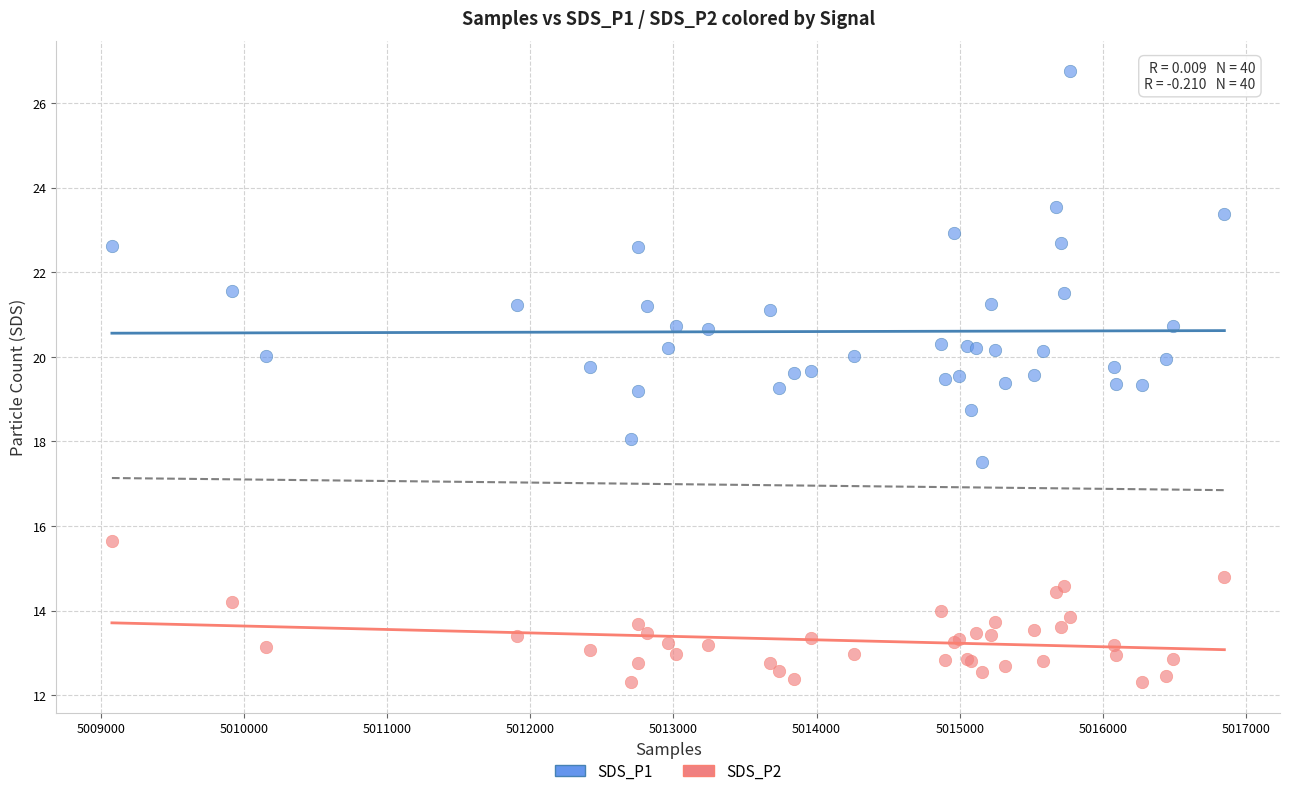

What are all the series names shown in the legend?

SDS_P1, SDS_P2